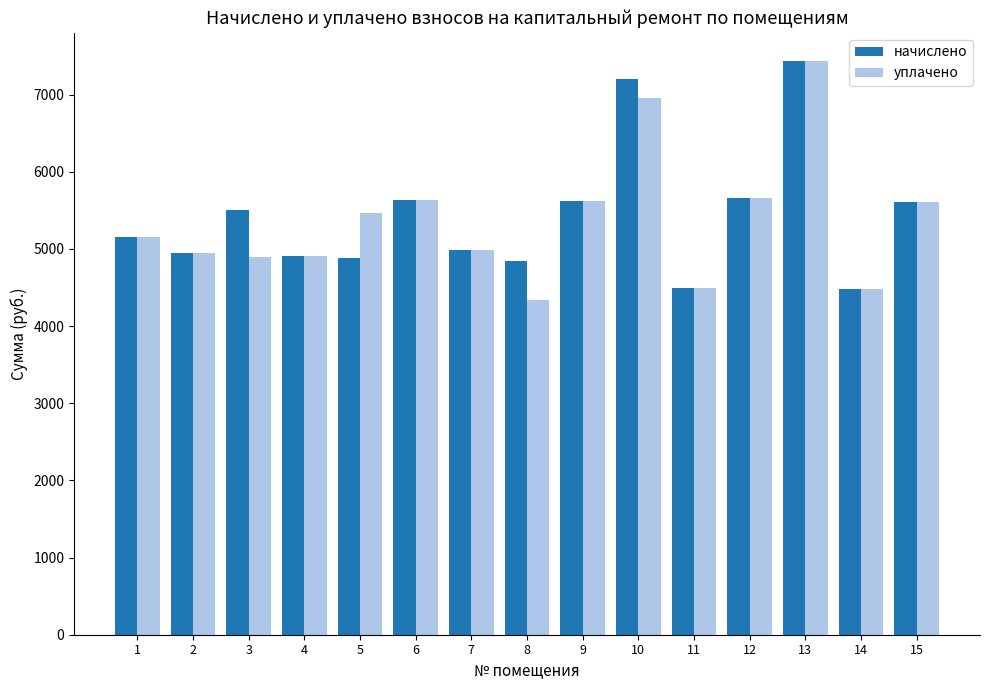

What is the greatest value displayed?

7430.4